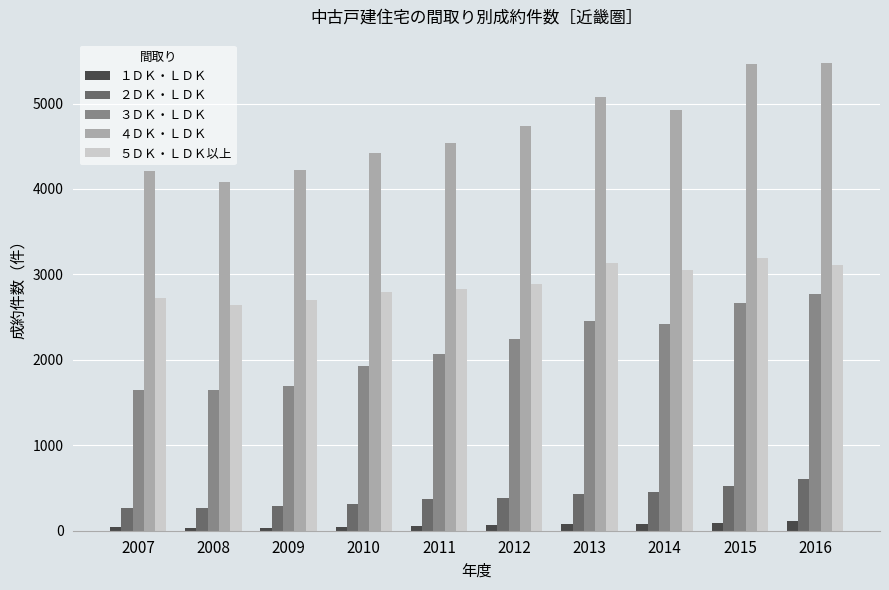

True or false: １ＤＫ・ＬＤＫ has a value of 57 at 2011.

True